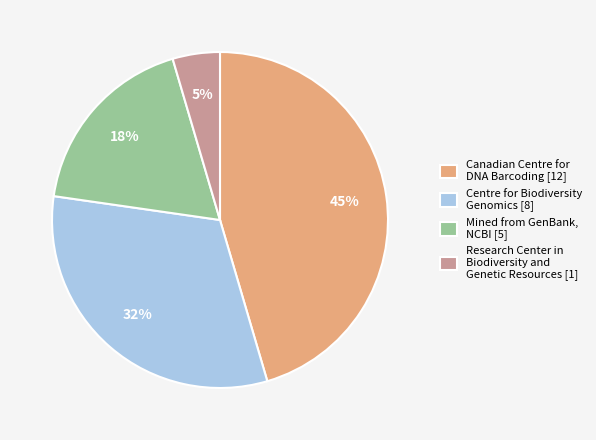

Is the sum of Mined from GenBank, NCBI [5] and Research Center in Biodiversity and Genetic Resources [1] greater than half?

No